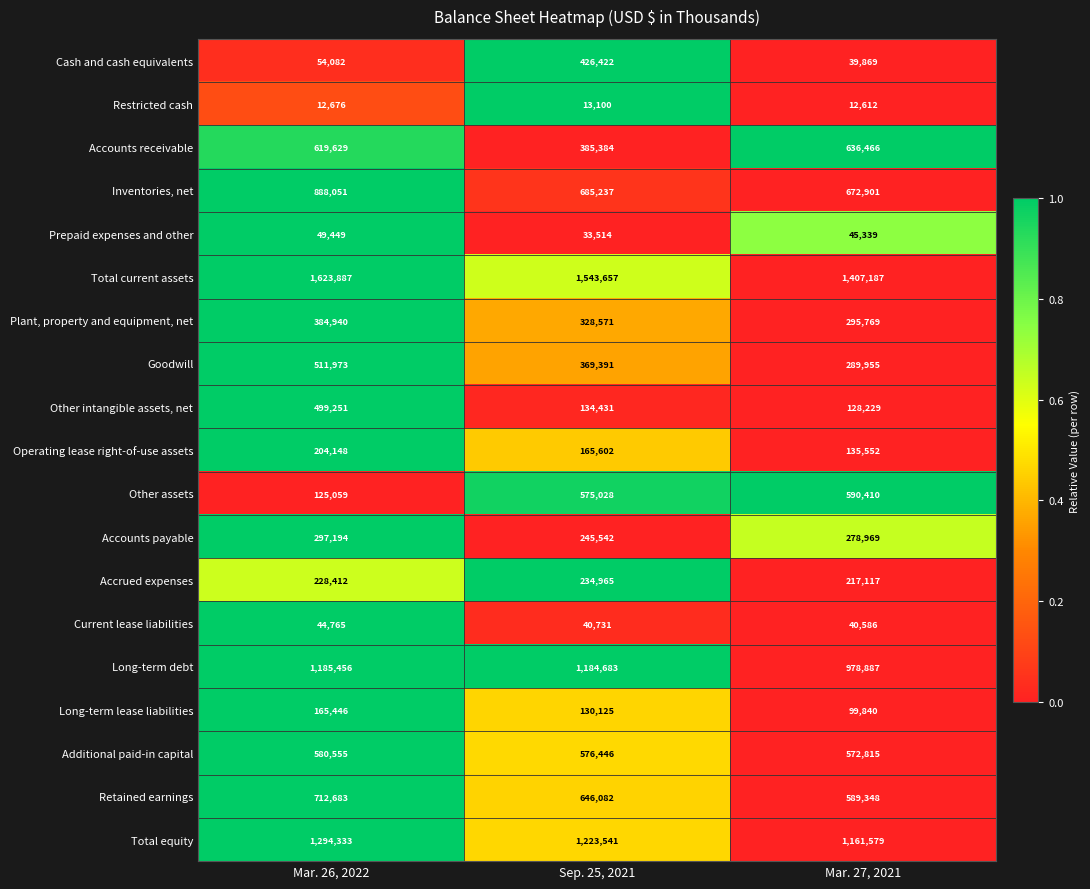

How many data points does each series have?

3